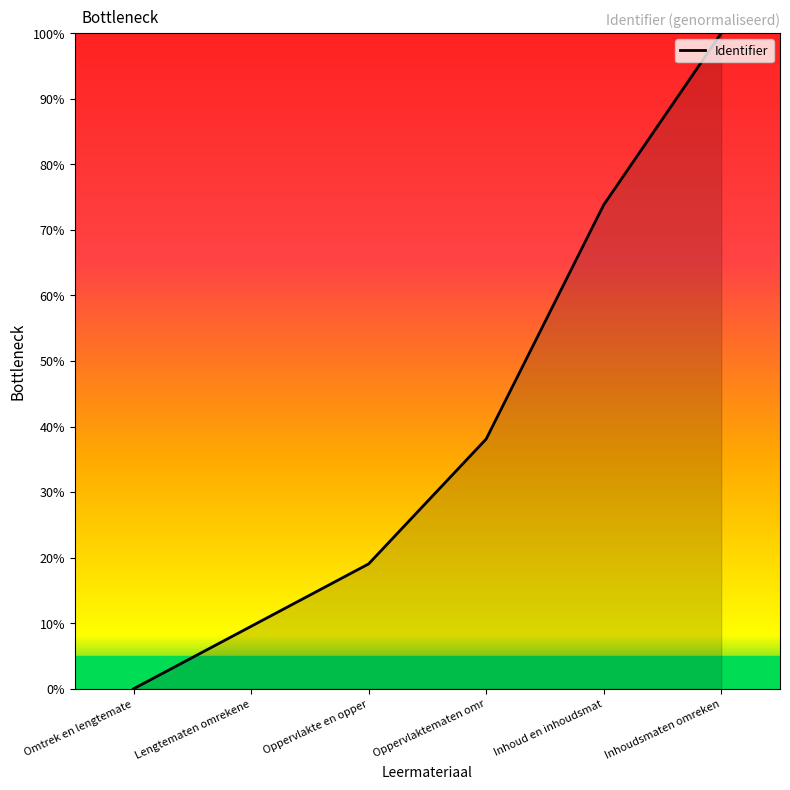

Which label corresponds to the smallest value in the chart?

Omtrek en lengtemate